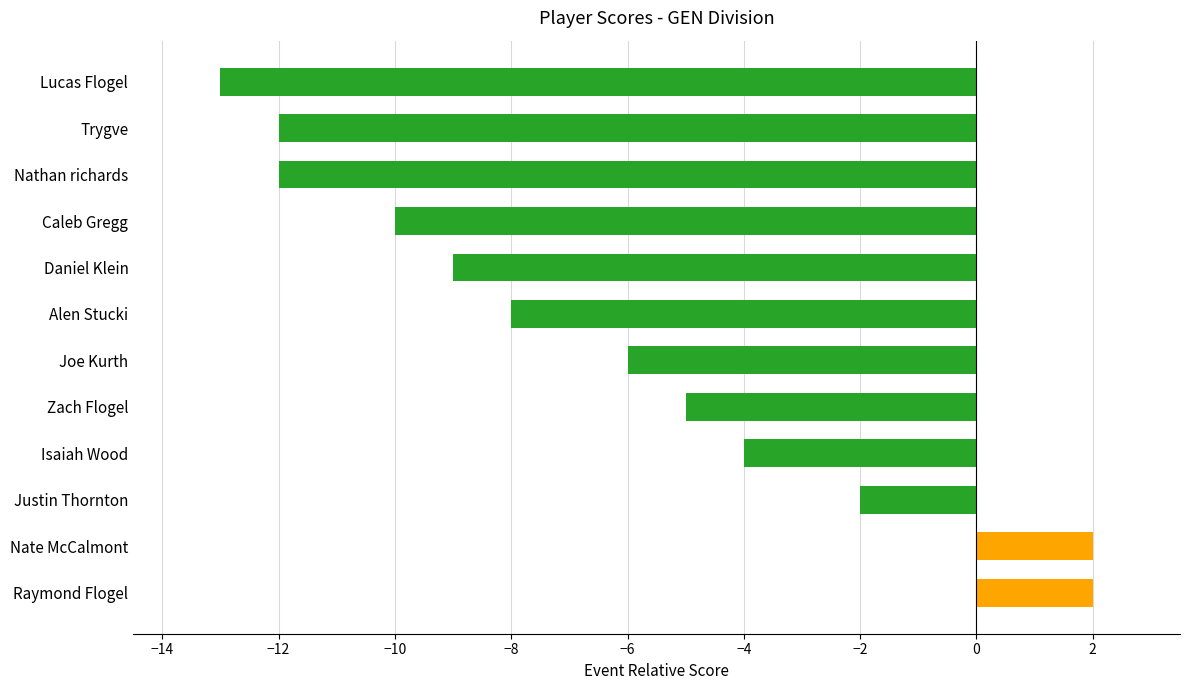

What is the average value?

-6